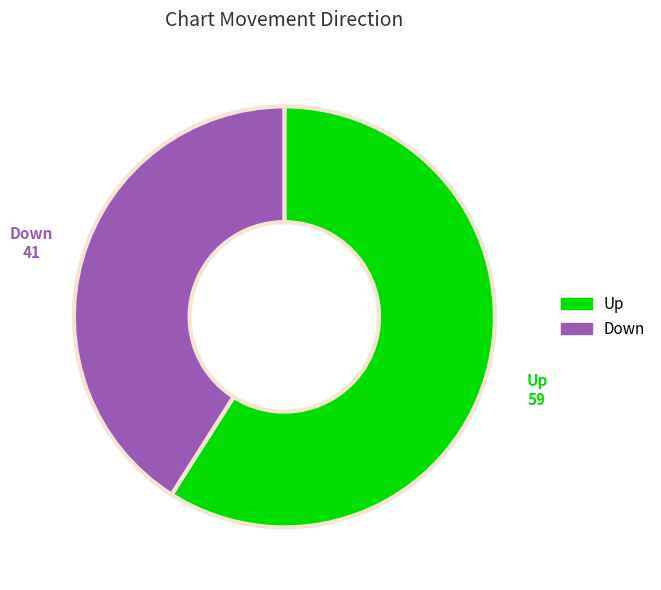

Between Down and Up, which is larger?

Up